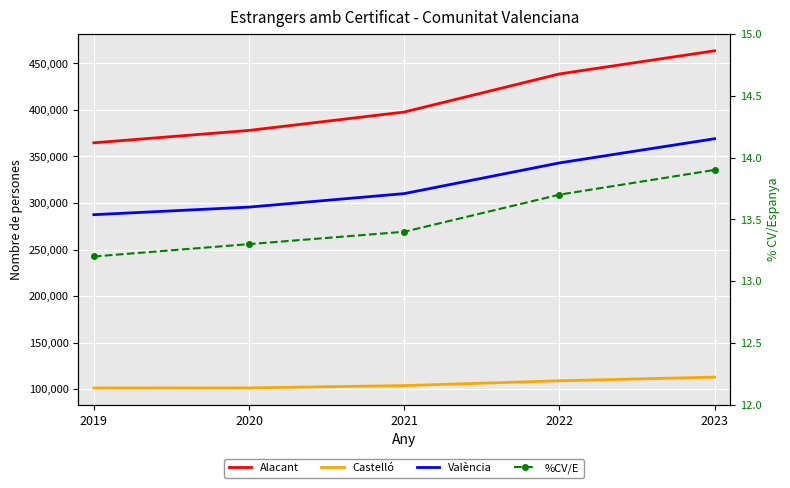

At 2019, list the series in order from smallest to largest.

%CV/E, Castelló, València, Alacant